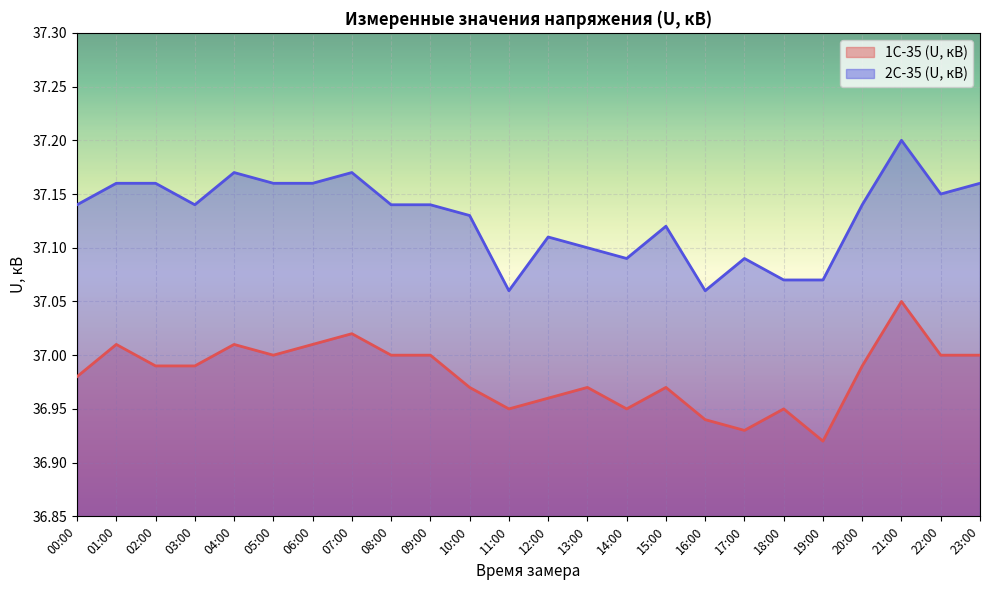

Is the value of 1С-35 (U, кВ) at 12:00 greater than the value of 2С-35 (U, кВ) at 18:00?

No